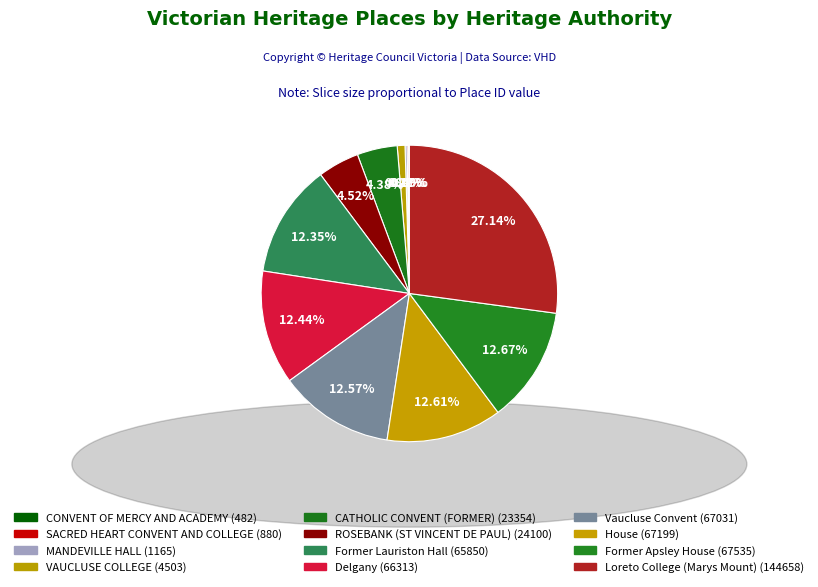

How many slices are in this pie chart?

12